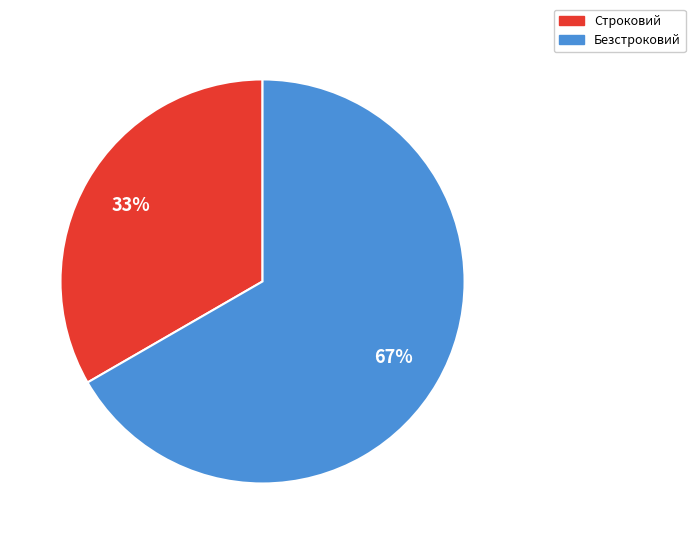

What is the ratio of the value at Безстроковий to the value at Строковий?

2.0